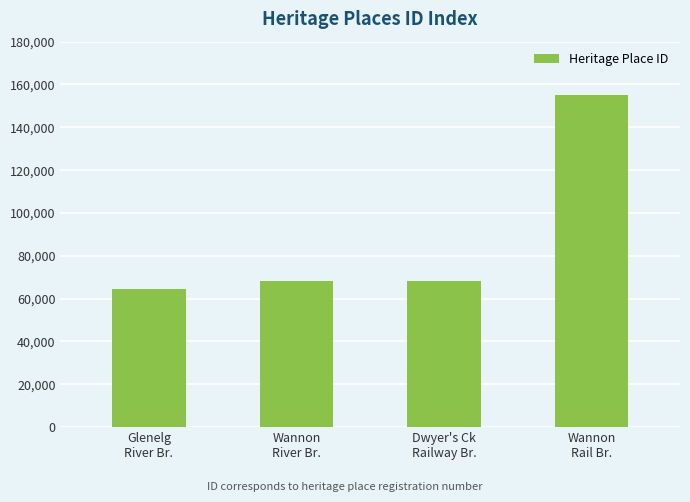

What is the value of the 3rd bar from the left?

68125